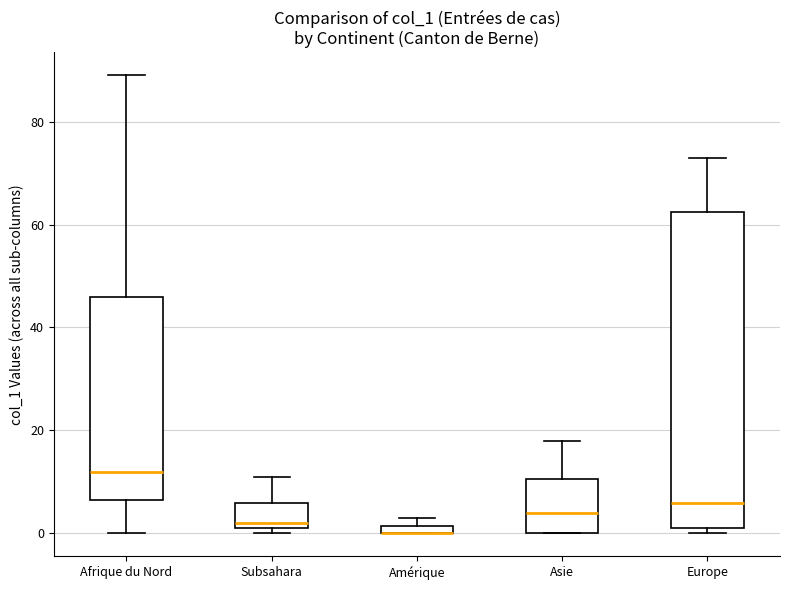

Which box is the tallest, from its lower edge to its upper edge?

Europe